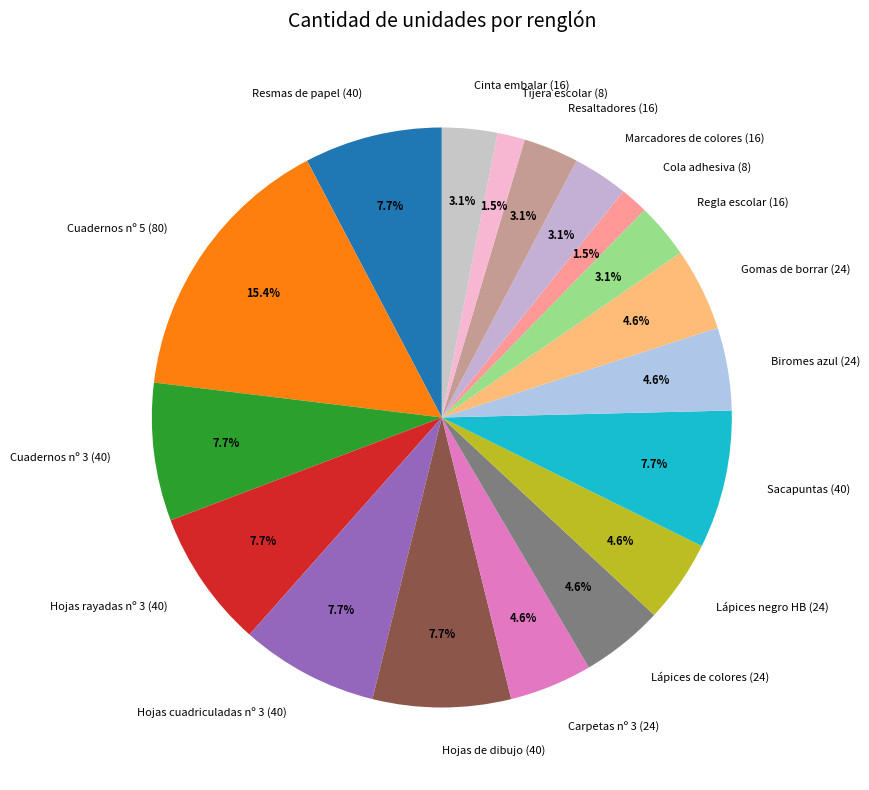

Which has a higher value, Cuadernos nº 5 (80) or Biromes azul (24)?

Cuadernos nº 5 (80)